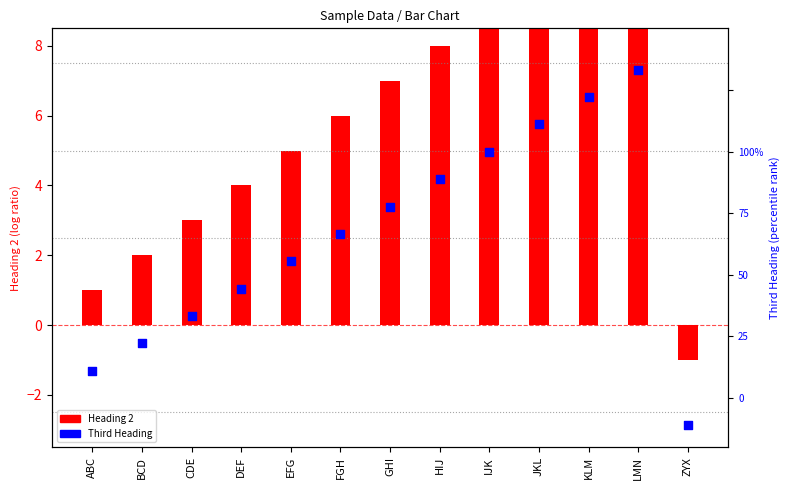

What are all the series names shown in the legend?

Heading 2, Third Heading